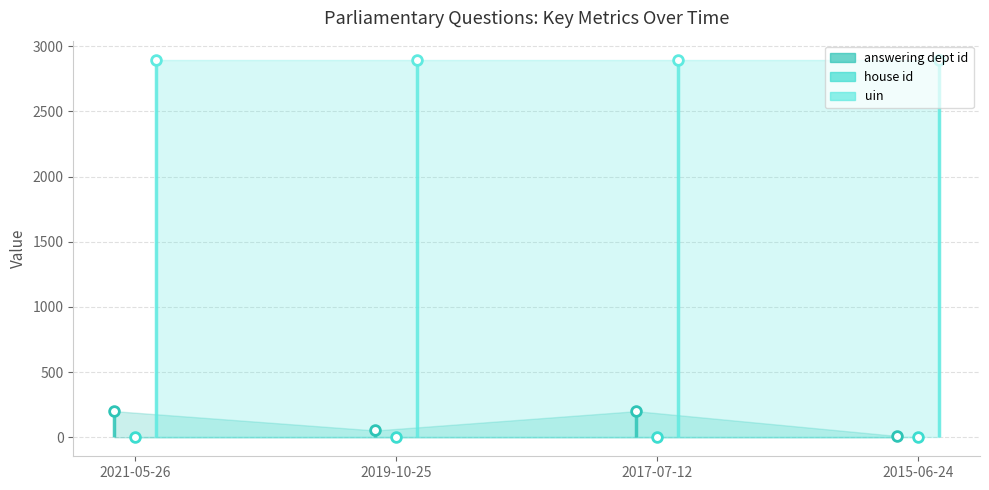

What is the value of the uin point at the 1st from the left?

2897